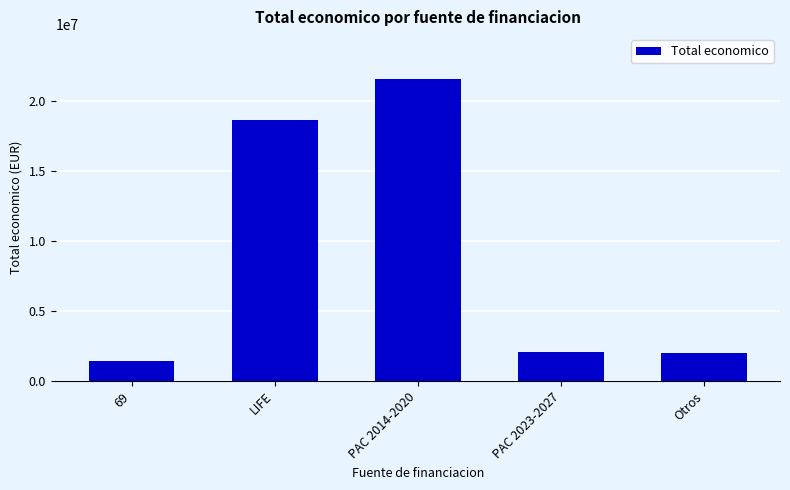

Which label corresponds to the largest value in the chart?

PAC 2014-2020